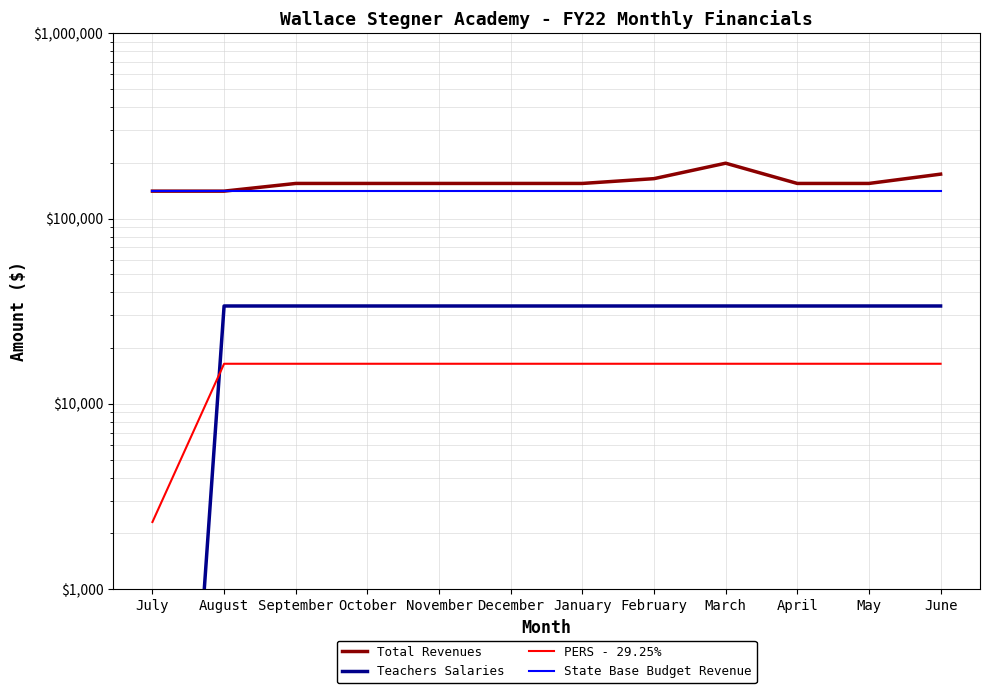

Is this an area chart (filled region under the line)?

No